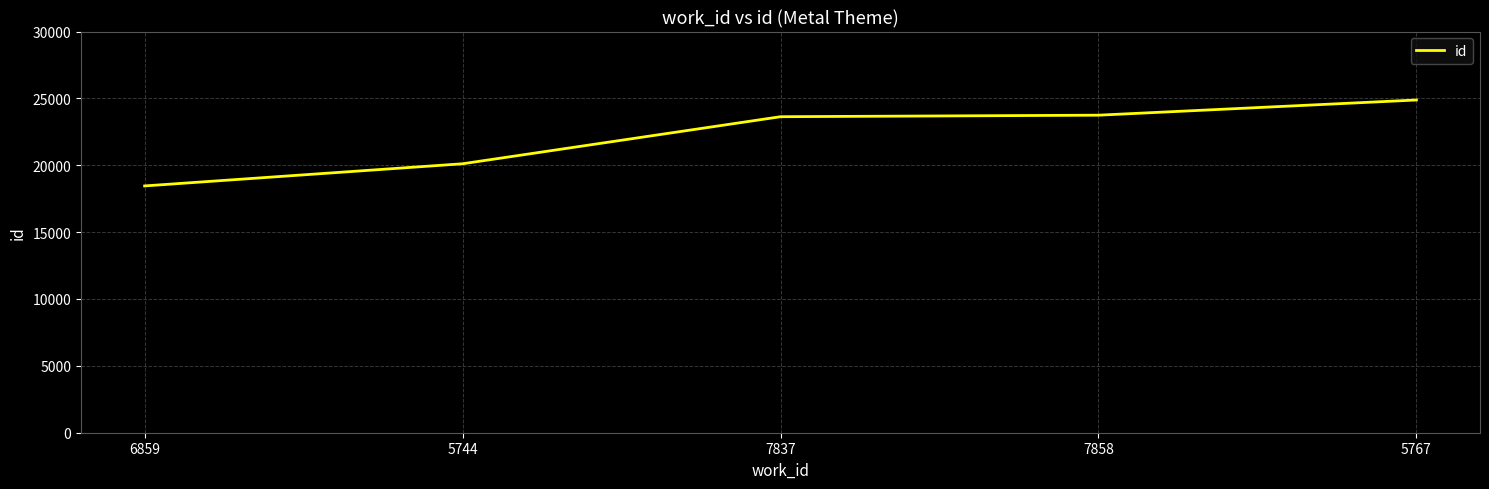

Read the value at 5767, to the nearest 100.

24900